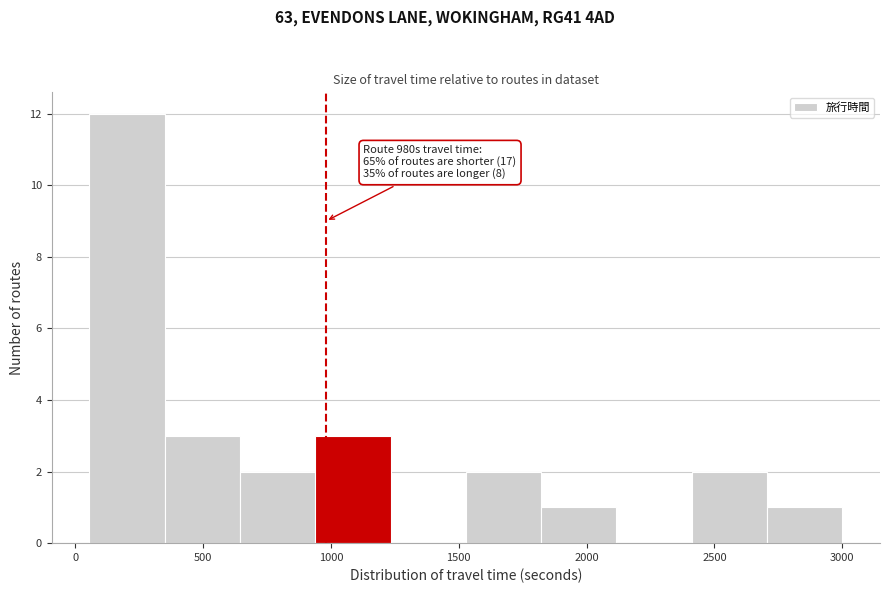

Over which range of the x-axis is the bar tallest?

50 to 350